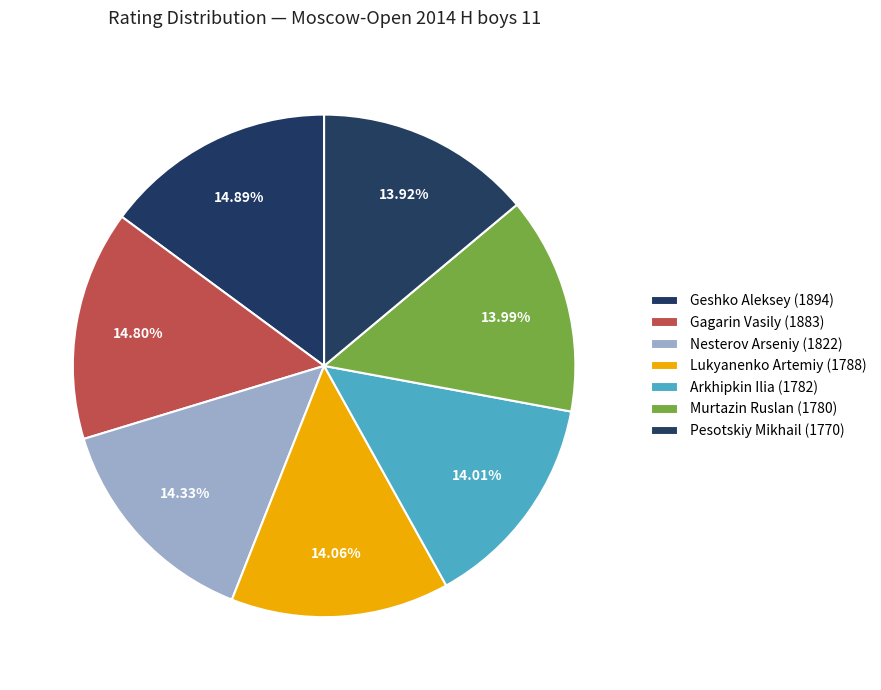

What percentage do Arkhipkin Ilia (1782) and Lukyanenko Artemiy (1788) together represent?

28.1%